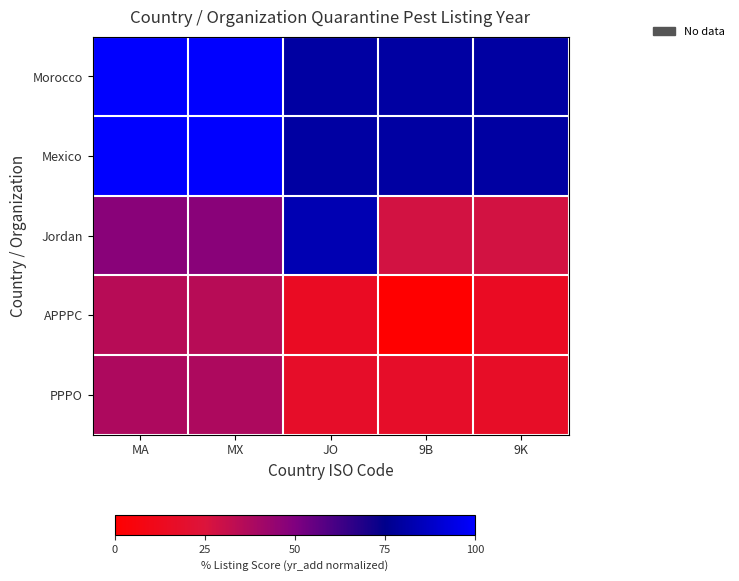

What is the total value across all series at 9K?

219.2